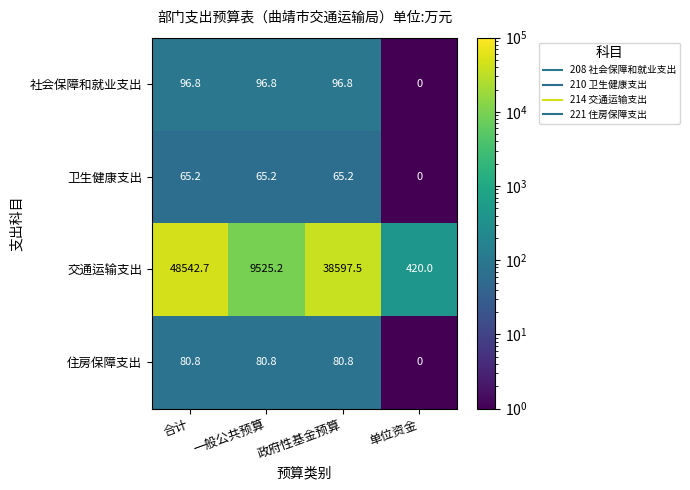

At how many categories does at least one series exceed 31963?

2